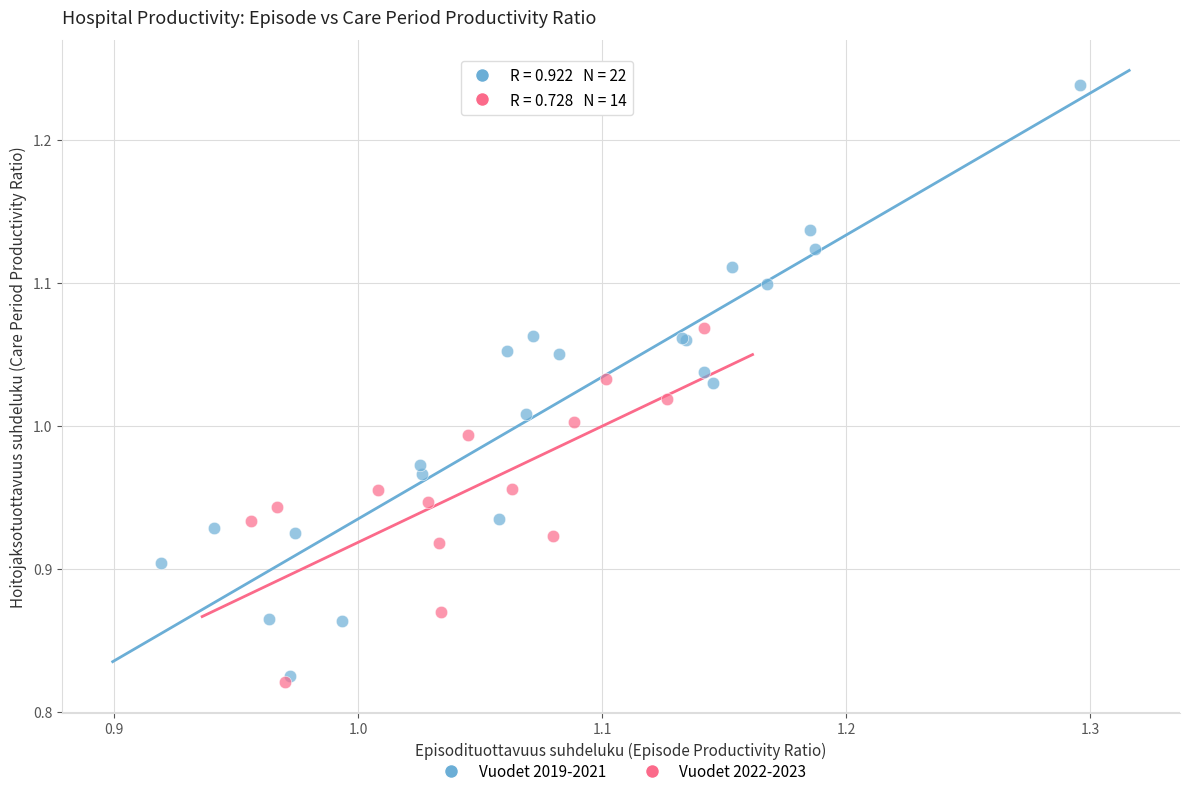

Which series has the largest Y range (max minus min)?

Vuodet 2019-2021